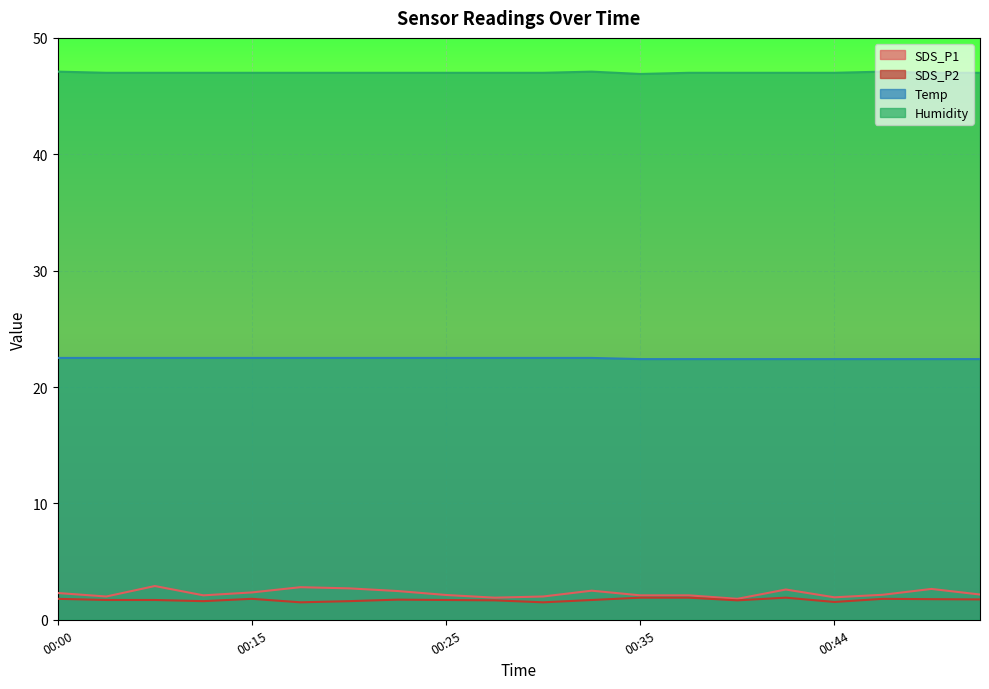

What are all the series names shown in the legend?

SDS_P1, SDS_P2, Temp, Humidity